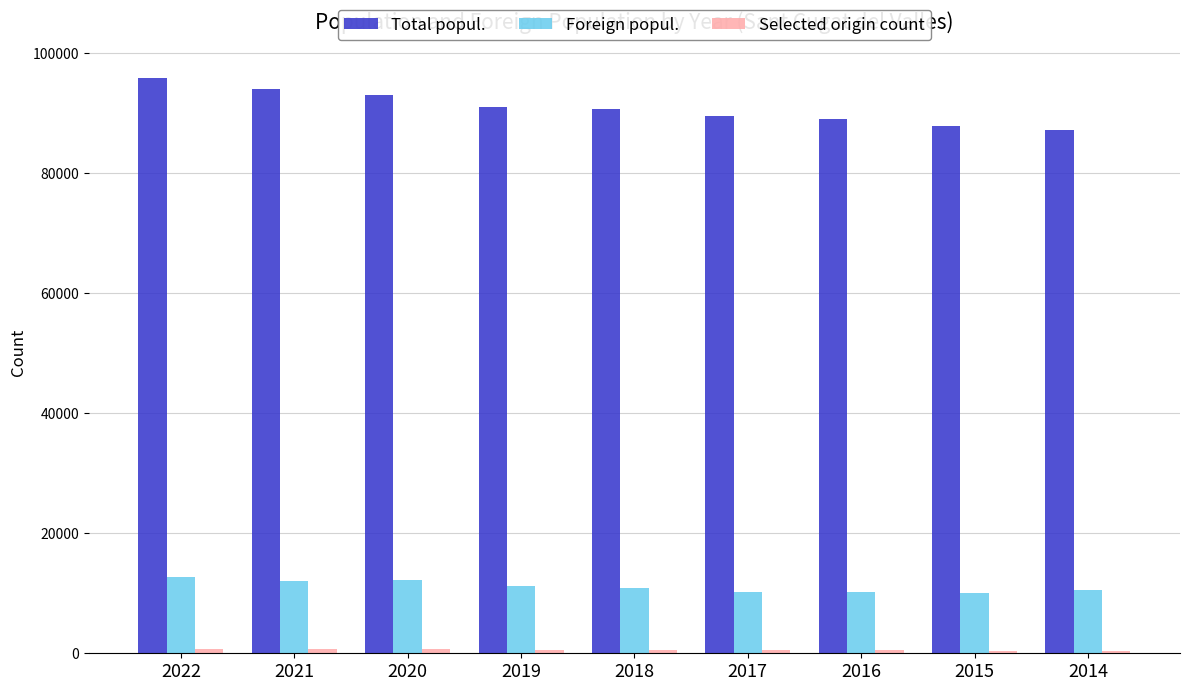

Are the bars horizontal?

No